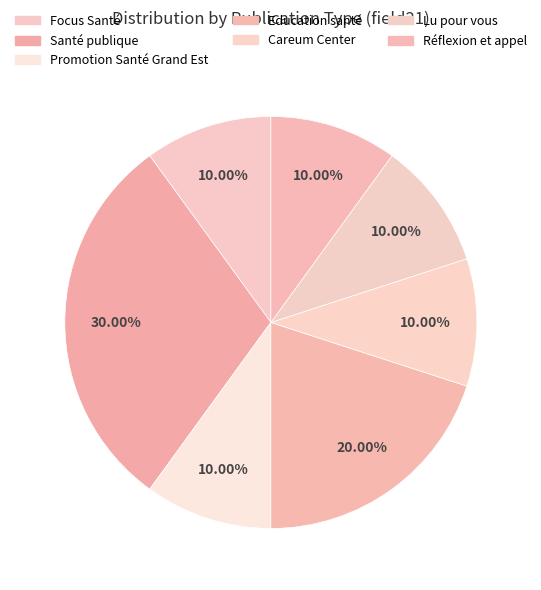

How many segments does this pie chart have?

7